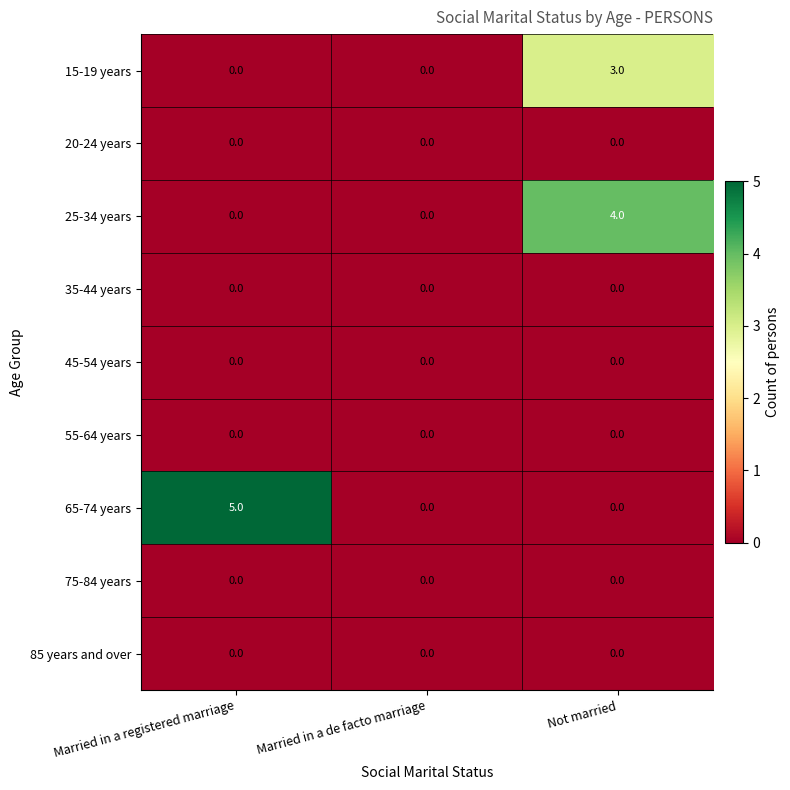

Reading left to right, transcribe all the data shown in this chart.

15-19 years: Married in a registered marriage=0	Married in a de facto marriage=0	Not married=3
20-24 years: Married in a registered marriage=0	Married in a de facto marriage=0	Not married=0
25-34 years: Married in a registered marriage=0	Married in a de facto marriage=0	Not married=4
35-44 years: Married in a registered marriage=0	Married in a de facto marriage=0	Not married=0
45-54 years: Married in a registered marriage=0	Married in a de facto marriage=0	Not married=0
55-64 years: Married in a registered marriage=0	Married in a de facto marriage=0	Not married=0
65-74 years: Married in a registered marriage=5	Married in a de facto marriage=0	Not married=0
75-84 years: Married in a registered marriage=0	Married in a de facto marriage=0	Not married=0
85 years and over: Married in a registered marriage=0	Married in a de facto marriage=0	Not married=0